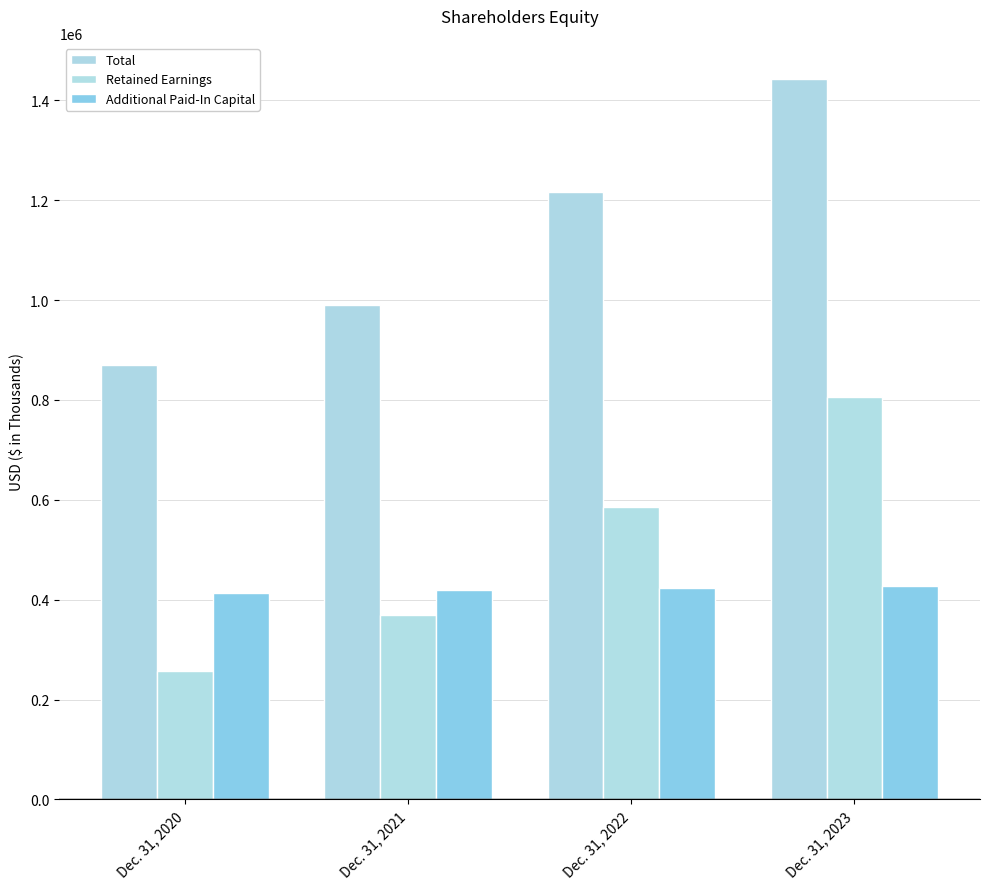

What are all the series names shown in the legend?

Total, Retained Earnings, Additional Paid-In Capital